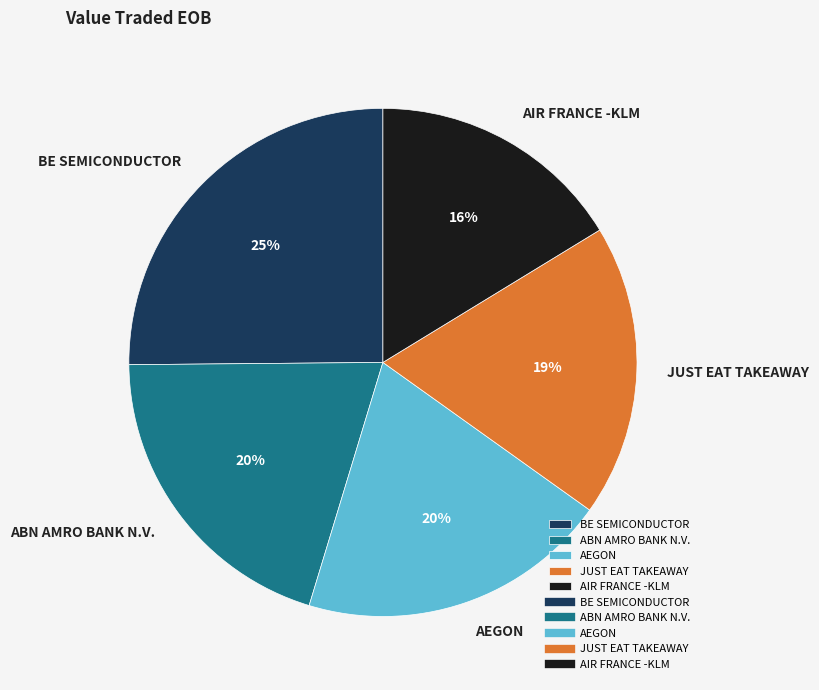

Which category has the biggest portion of the pie?

BE SEMICONDUCTOR